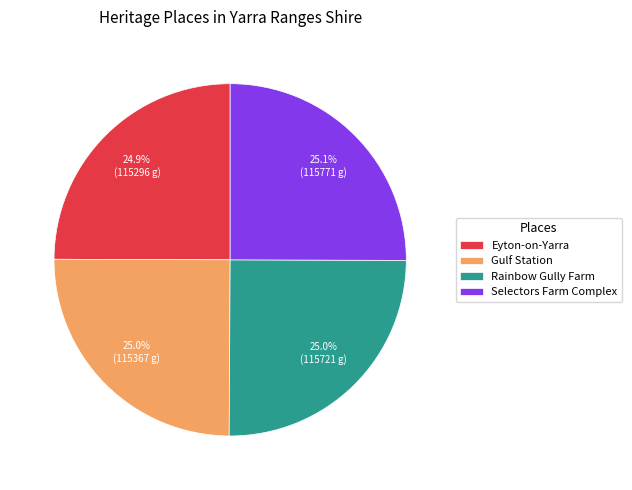

How many segments does this pie chart have?

4